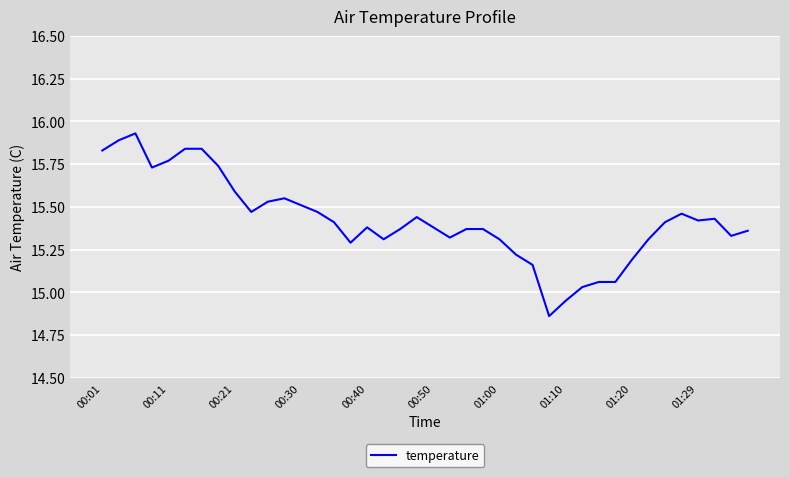

What is the difference between the maximum and minimum values?

1.1